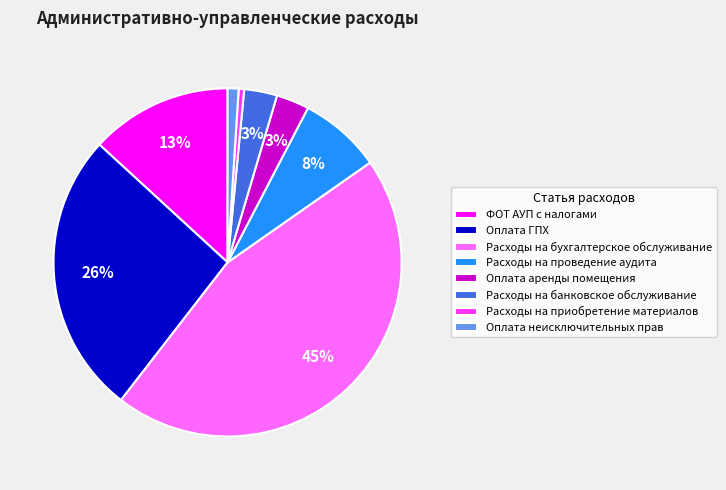

How many slices are in this pie chart?

8